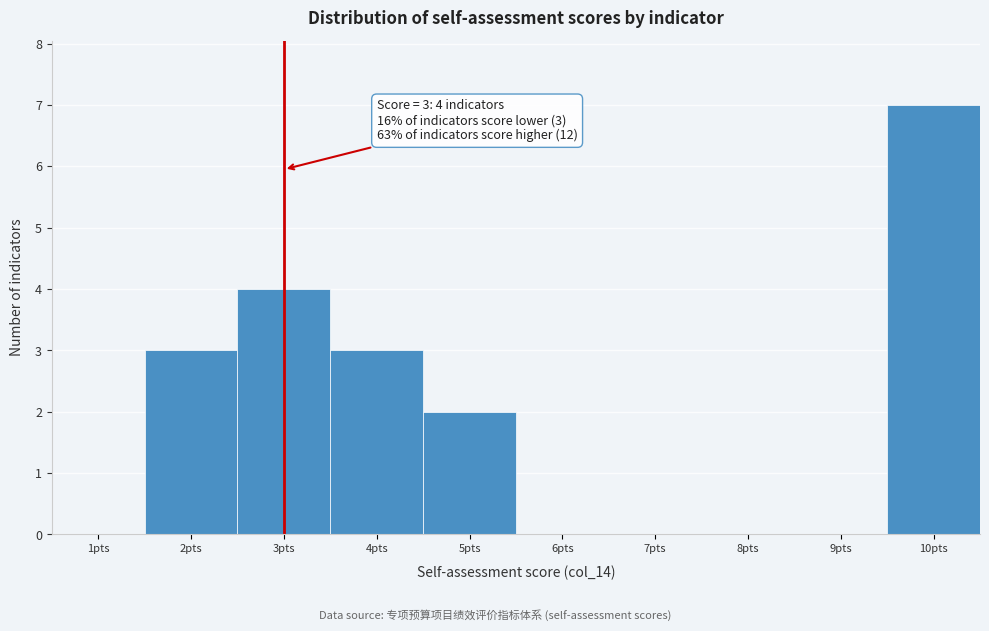

Reading left to right, transcribe all the data shown in this chart.

1pts=0	2pts=3	3pts=4	4pts=3	5pts=2	6pts=0	7pts=0	8pts=0	9pts=0	10pts=7